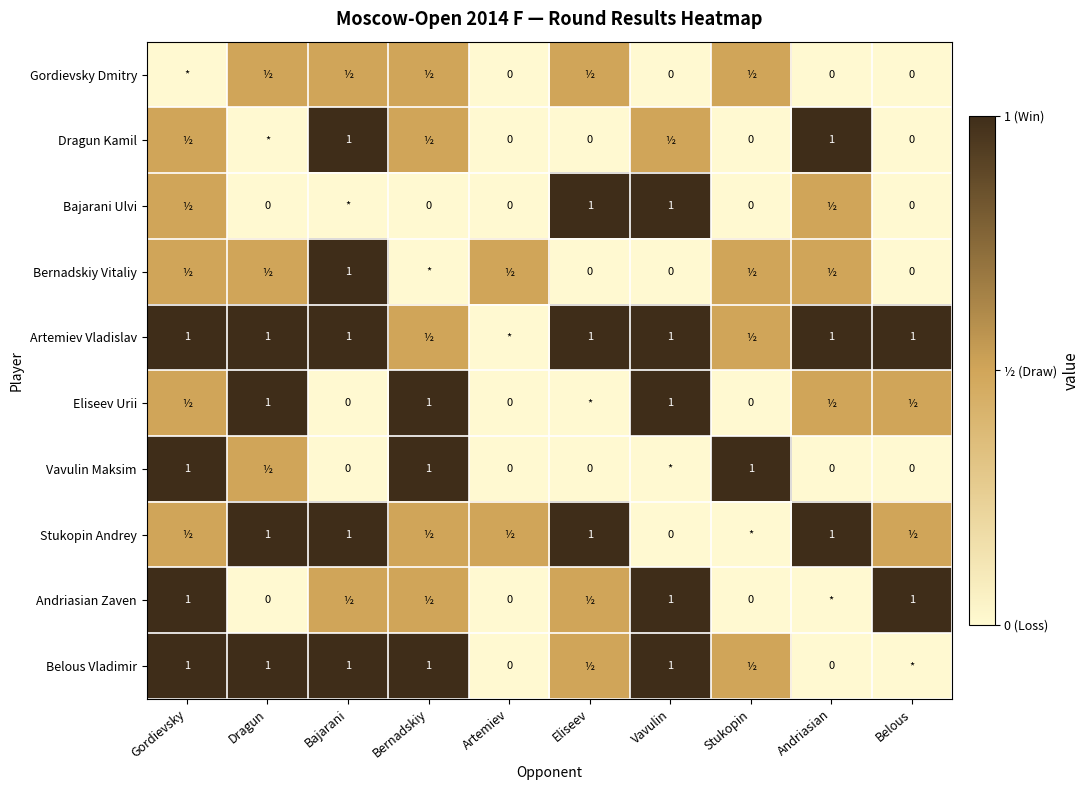

The value of Artemiev Vladislav at Bajarani is 1.0. True or false?

True